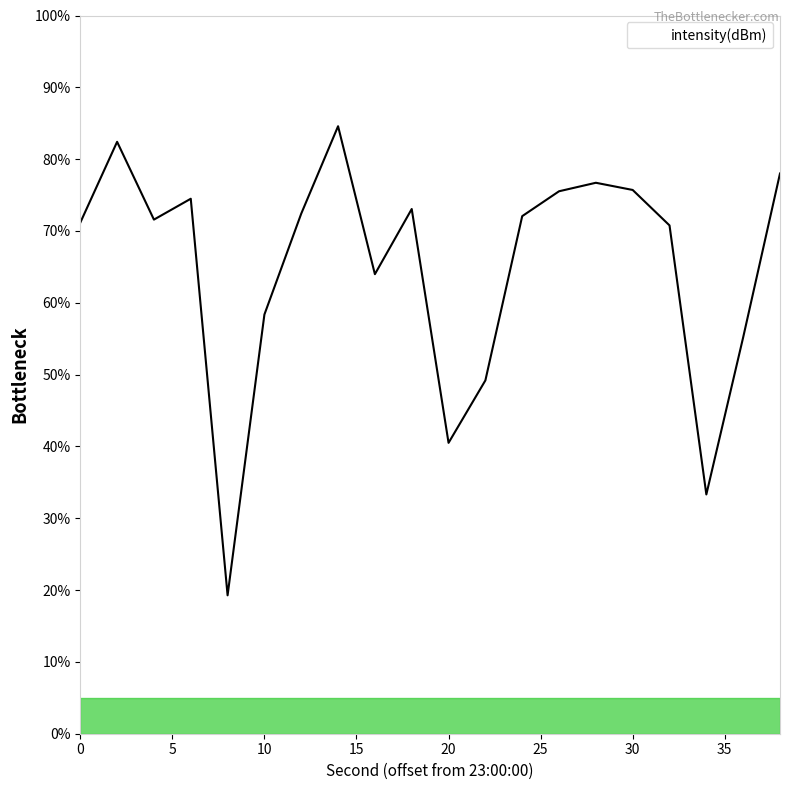

What is the maximum value shown in the chart?

84.6